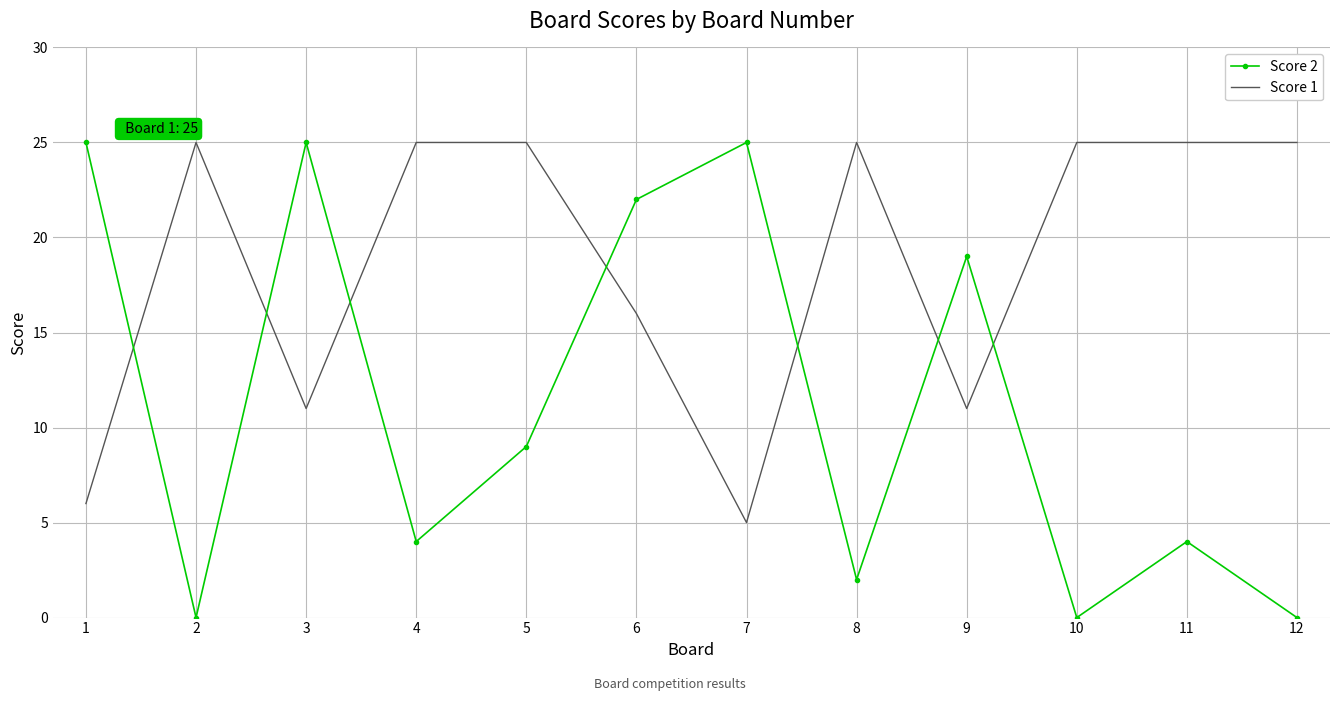

How many distinct data groups are displayed?

2